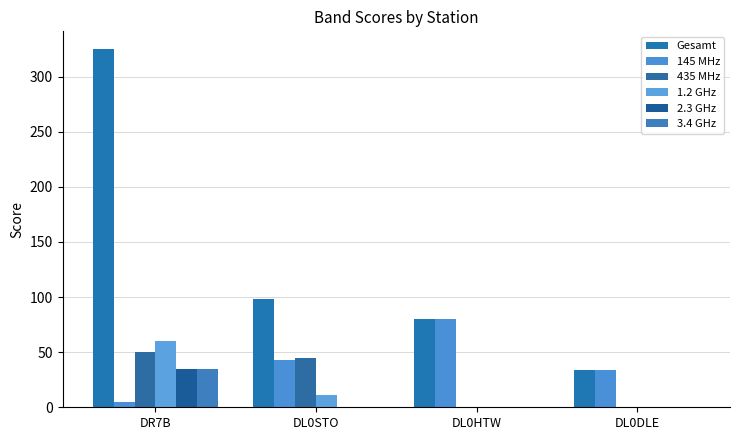

Which has a higher value, DL0HTW or DR7B?

DR7B